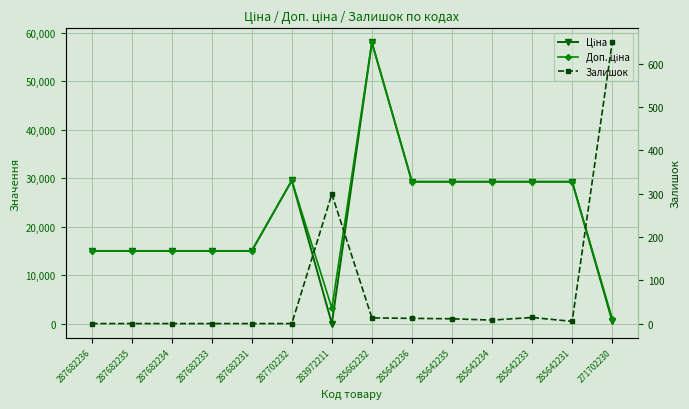

True or false: Доп. ціна and Ціна cross at least once.

False